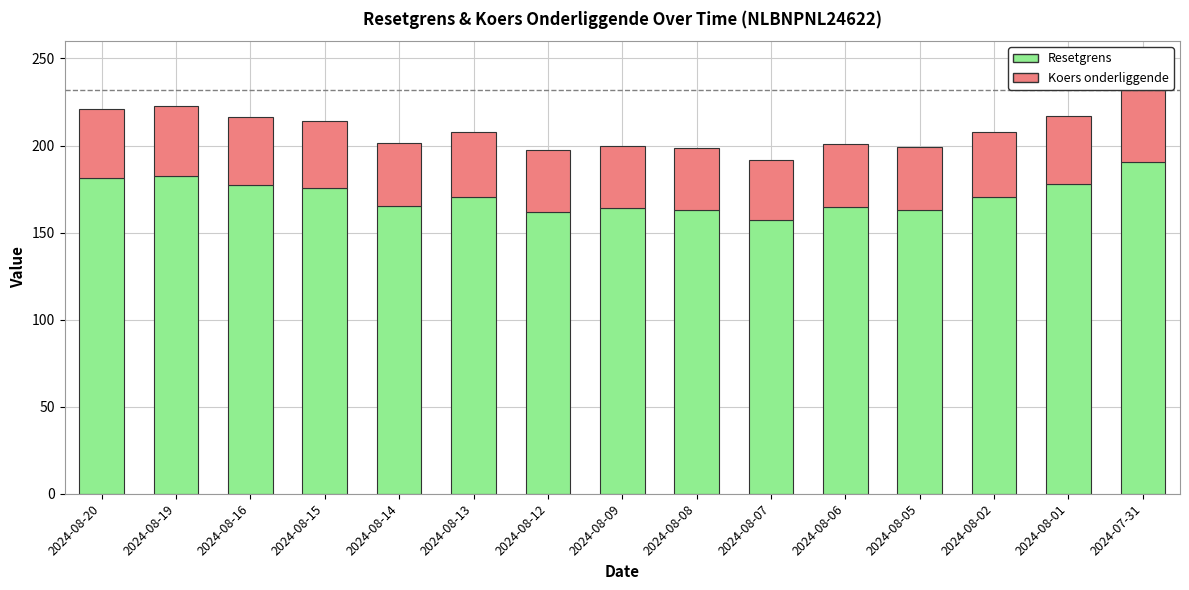

At which label does Resetgrens reach its peak?

2024-07-31